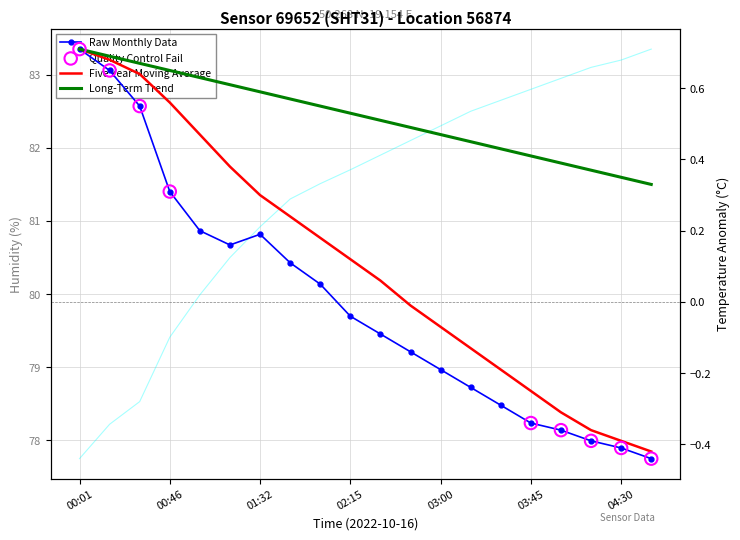

Which series contains the highest Y value?

humidity